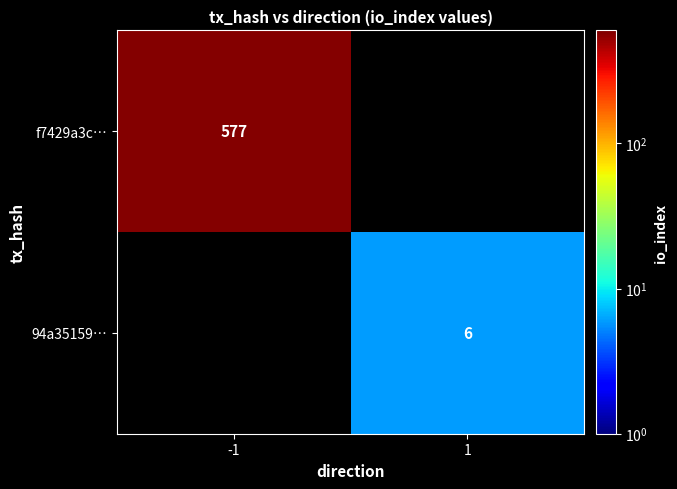

What is the maximum value shown in the chart?

577.0